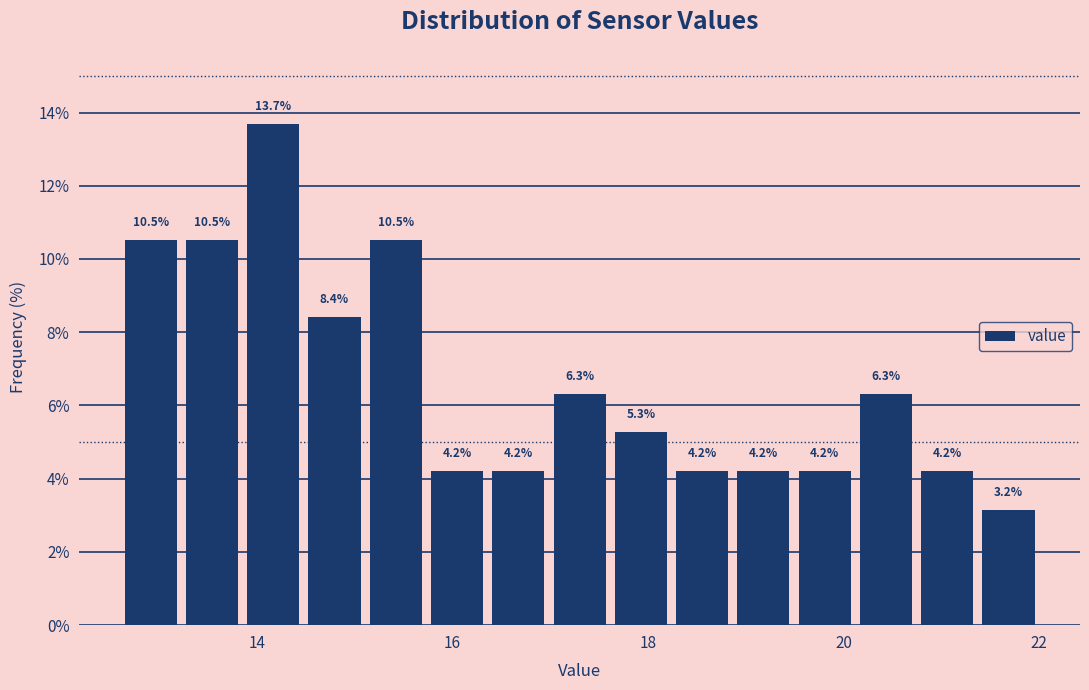

Around what value on the x-axis is the tallest bar? Give the approximate position of its centre, as read against the axis.

14.2